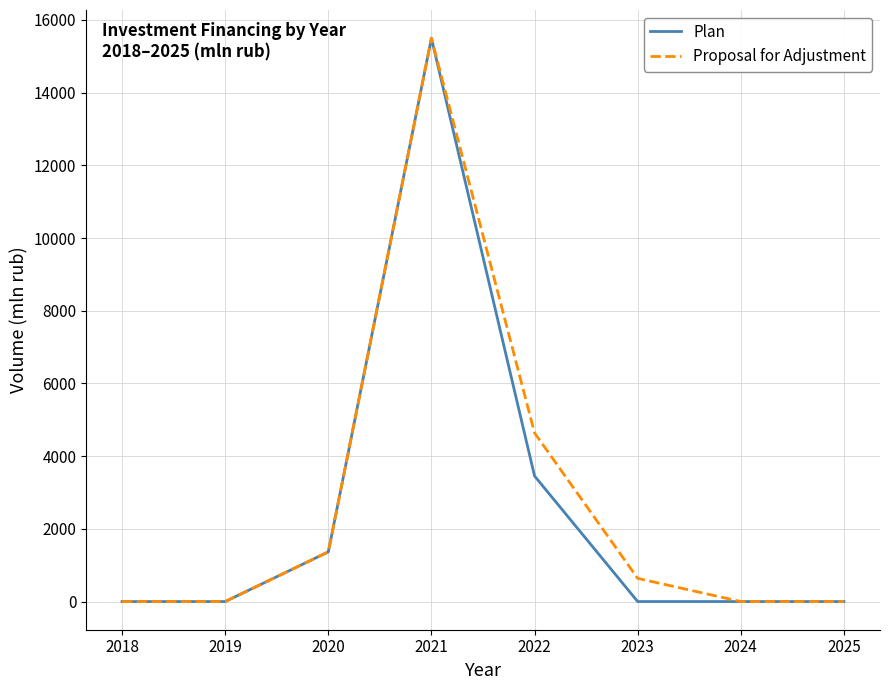

Reading left to right, what are all the values shown in this chart?

Plan: 2018=0.0	2019=0.0	2020=1366.1	2021=15498.2	2022=3454.1	2023=0.0	2024=0.0	2025=0.0
Proposal for Adjustment: 2018=0.0	2019=0.0	2020=1366.1	2021=15498.2	2022=4639.4	2023=638.1	2024=0.0	2025=0.0